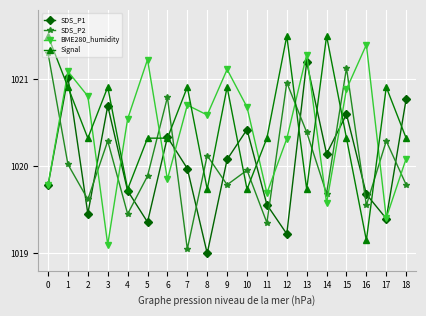

Where is the first local minimum for BME280_humidity?

3